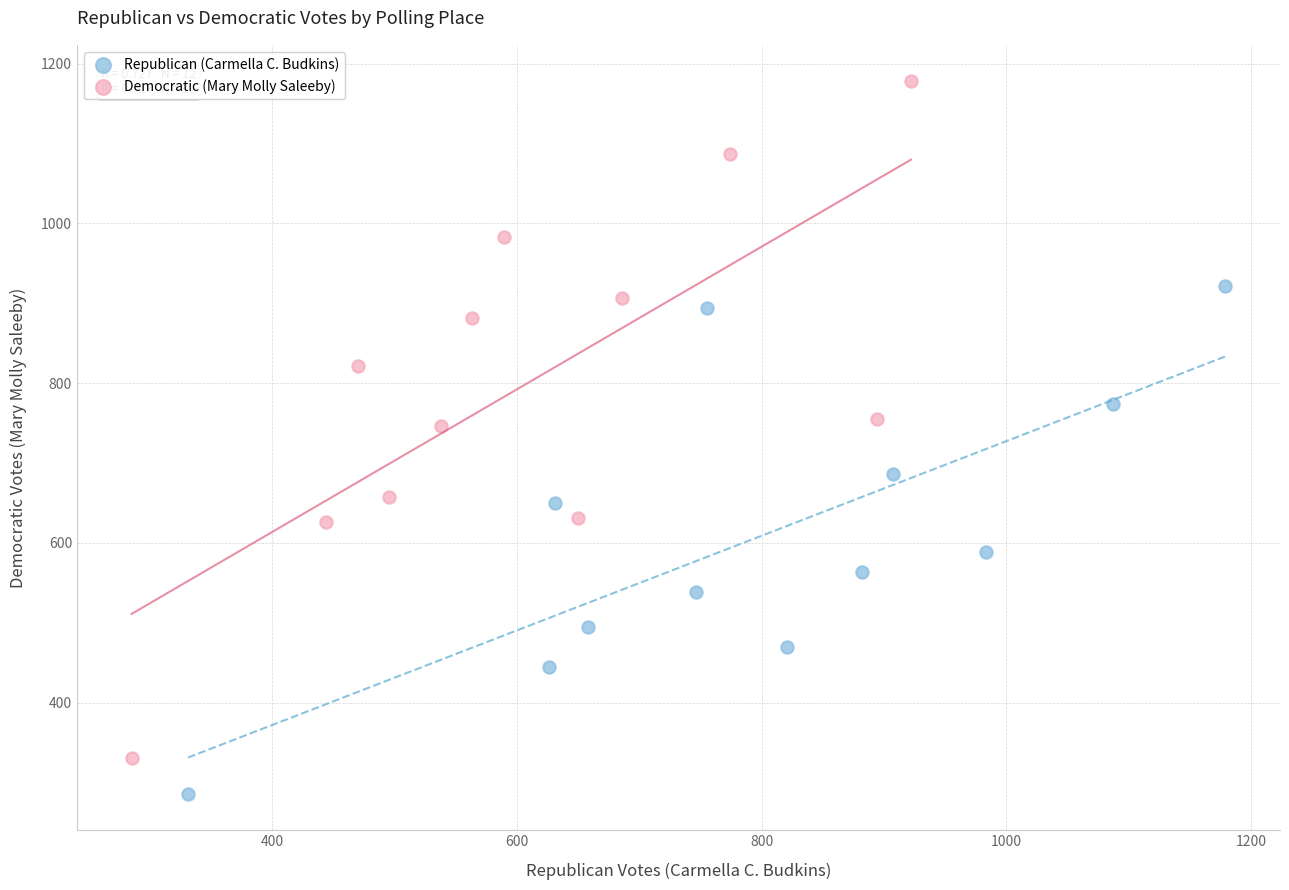

Which series has the largest Y range (max minus min)?

Democratic (Mary Molly Saleeby)